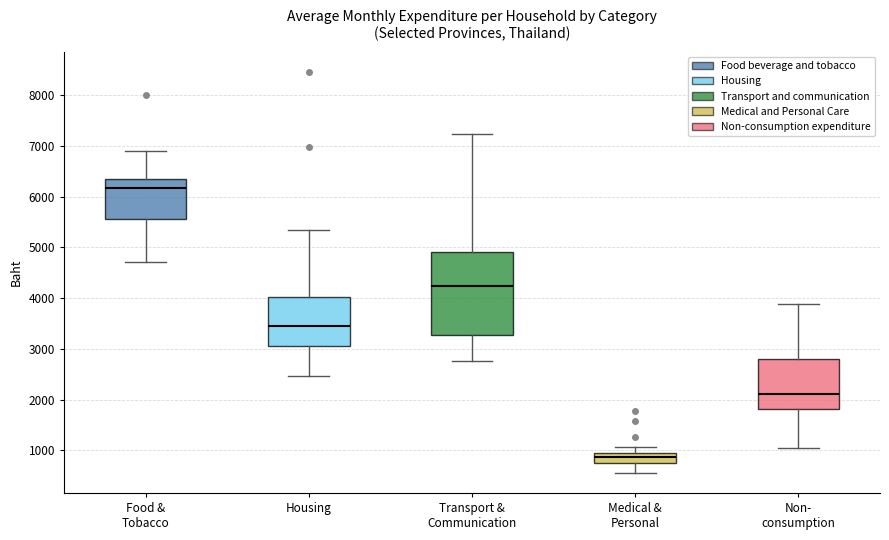

Where does the lower whisker of the box for Non- consumption end on the y-axis? The values are not printed on the chart, so give them approximately, as read against the axis.

1000